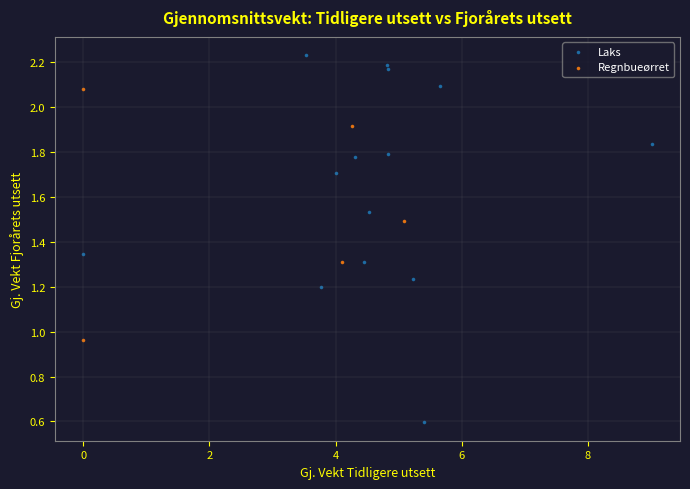

Which series contains the lowest Y value?

Laks